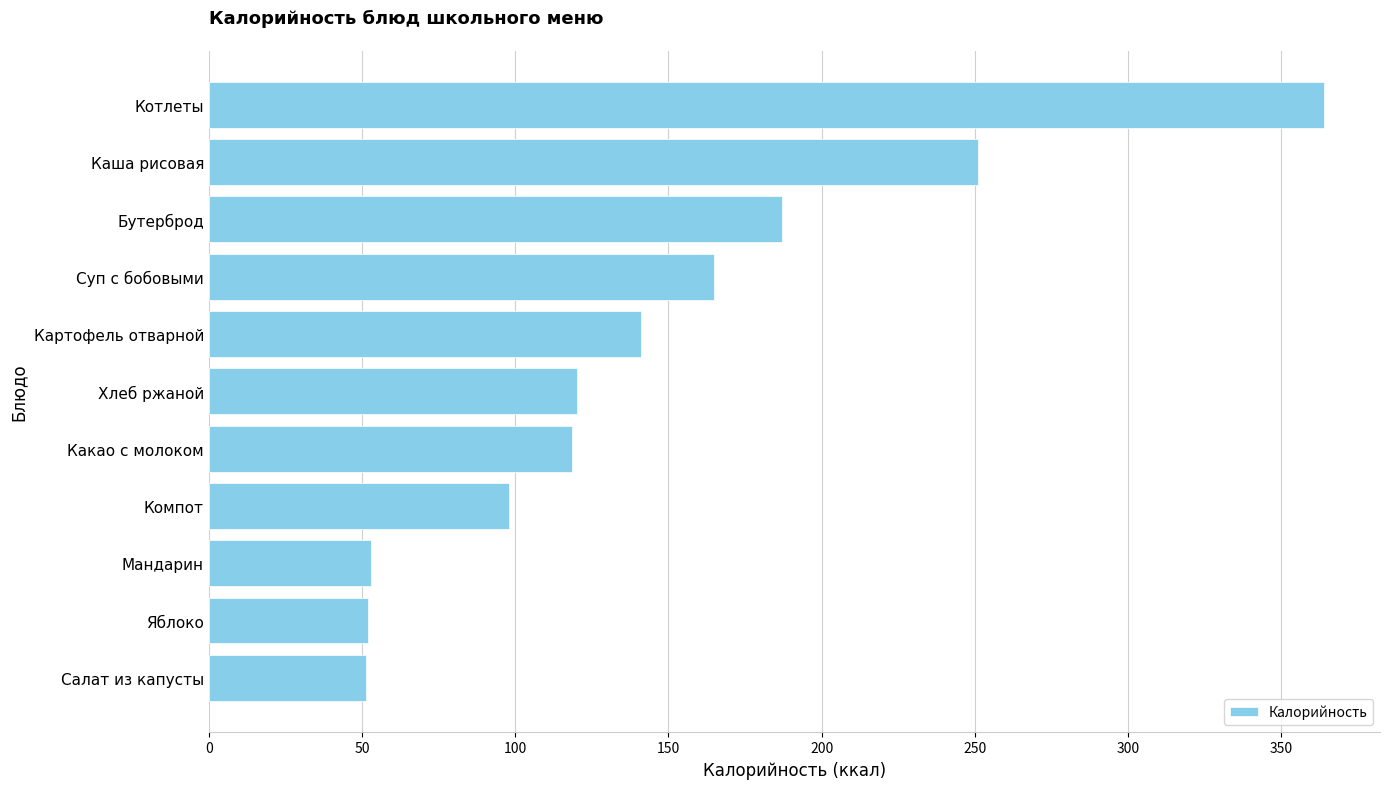

Is it true that the value at Каша рисовая is 251.0?

True